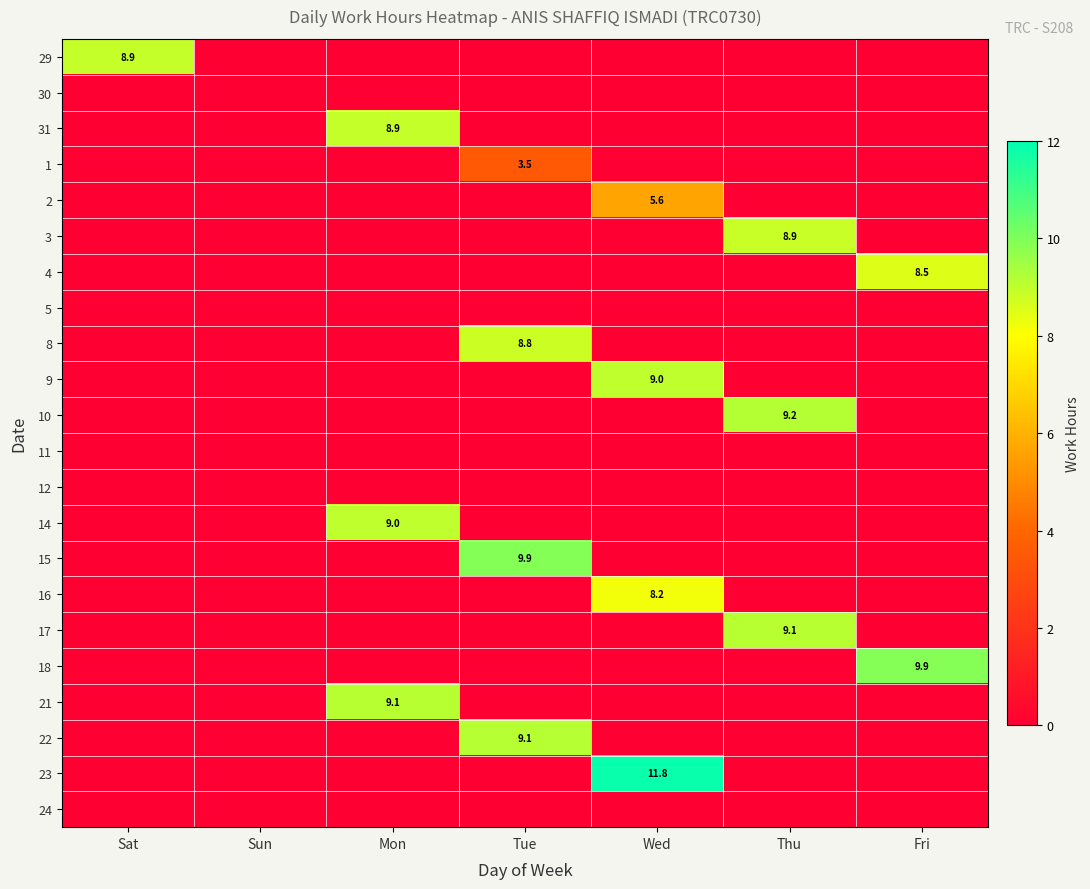

The value of 31 at Mon is 8.9. True or false?

True